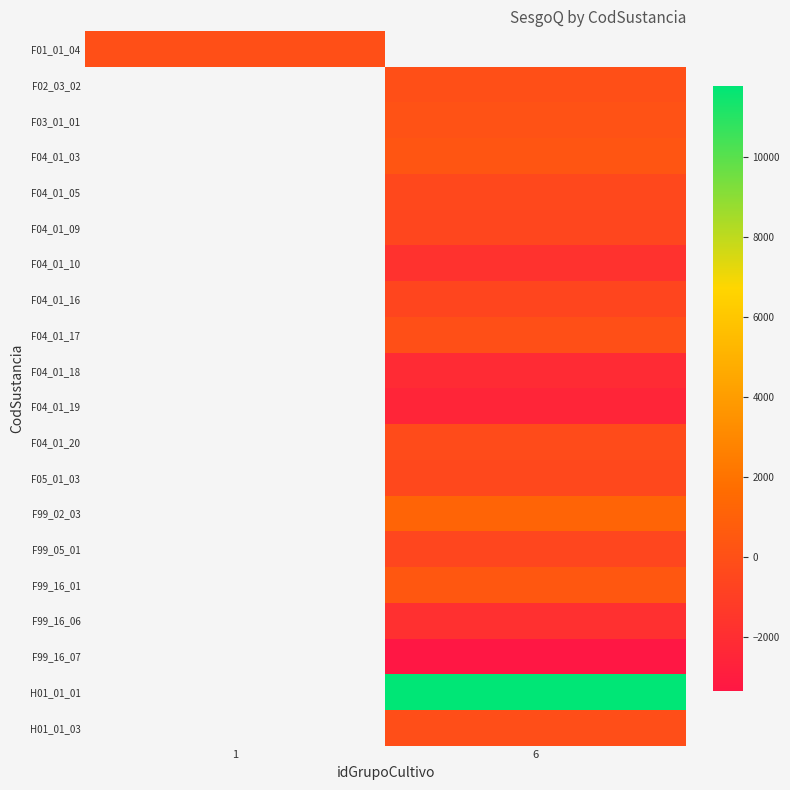

Read the F04_01_03 value at 6.

334.1